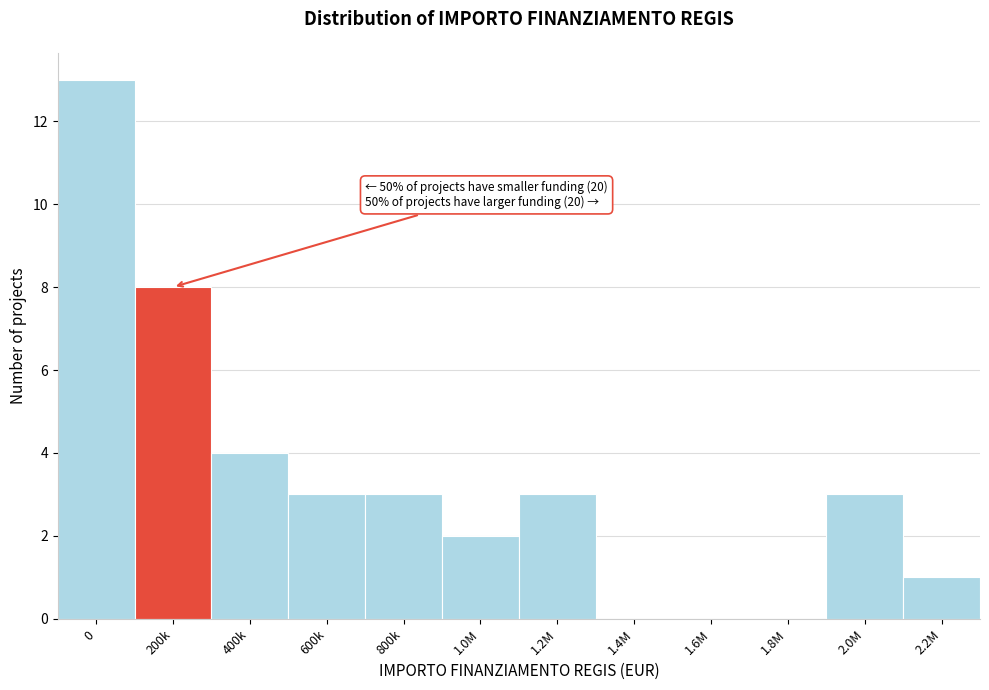

Reading left to right, what are all the values shown in this chart?

0=13	200k=8	400k=4	600k=3	800k=3	1.0M=2	1.2M=3	1.4M=0	1.6M=0	1.8M=0	2.0M=3	2.2M=1